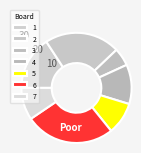

Is it true that 4 is 4% of the pie?

False